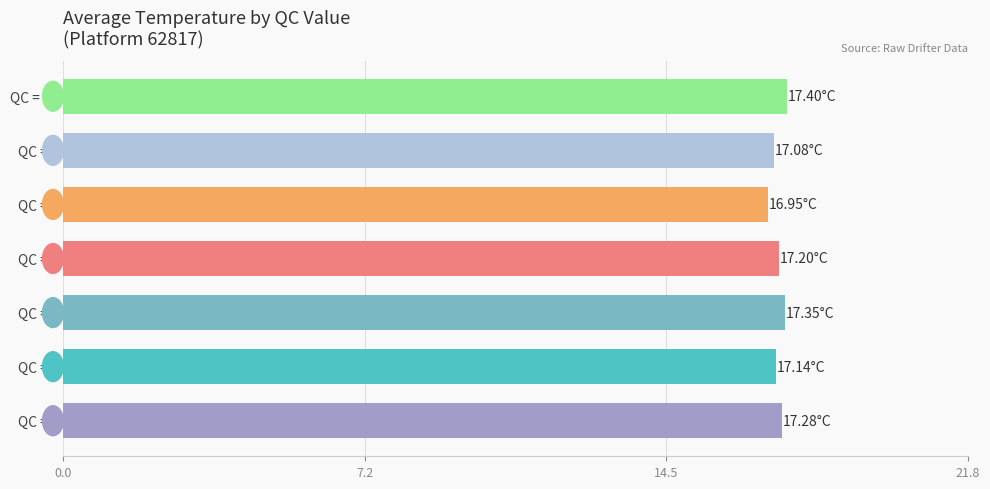

What is the ratio of the value at QC = 6 to the value at QC = 9?

1.0